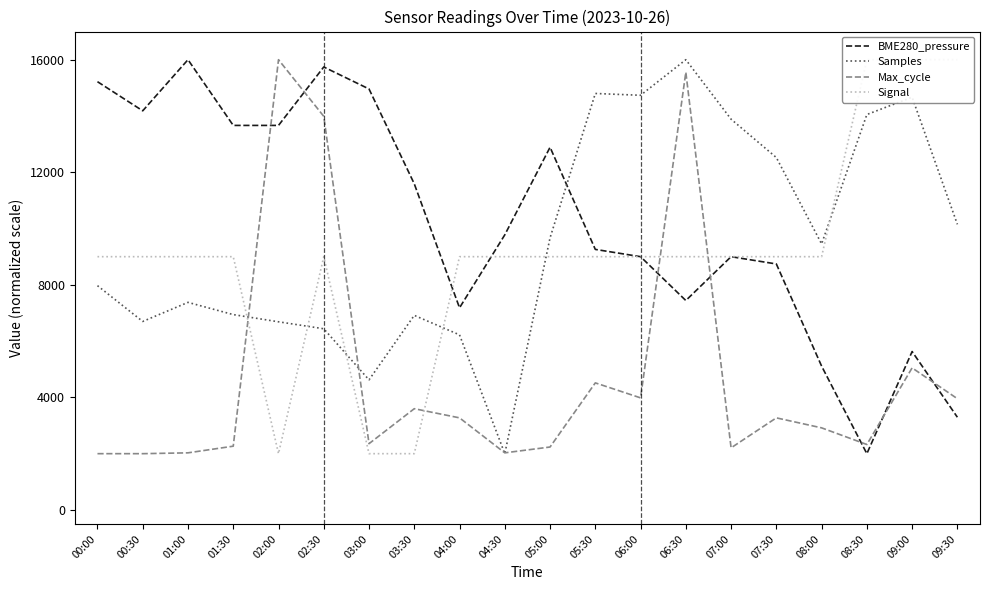

Does the chart display data point markers on the line(s)?

No